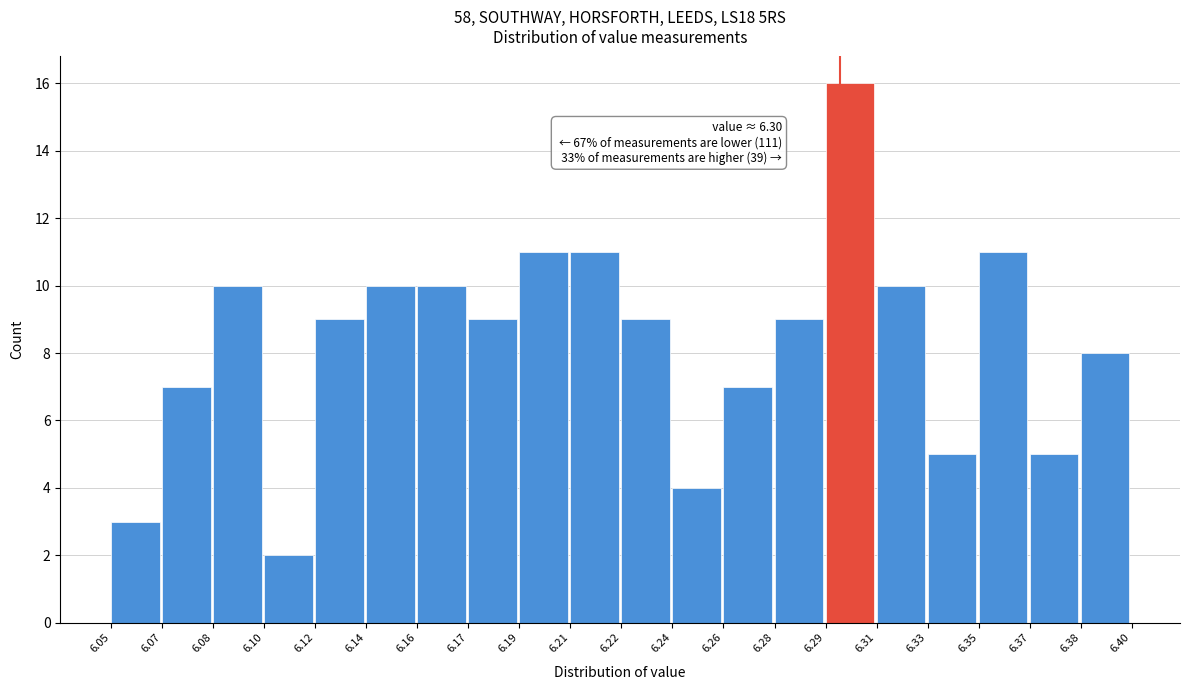

Reading left to right, what are all the values shown in this chart?

3	7	10	2	9	10	10	9	11	11	9	4	7	9	16	10	5	11	5	8